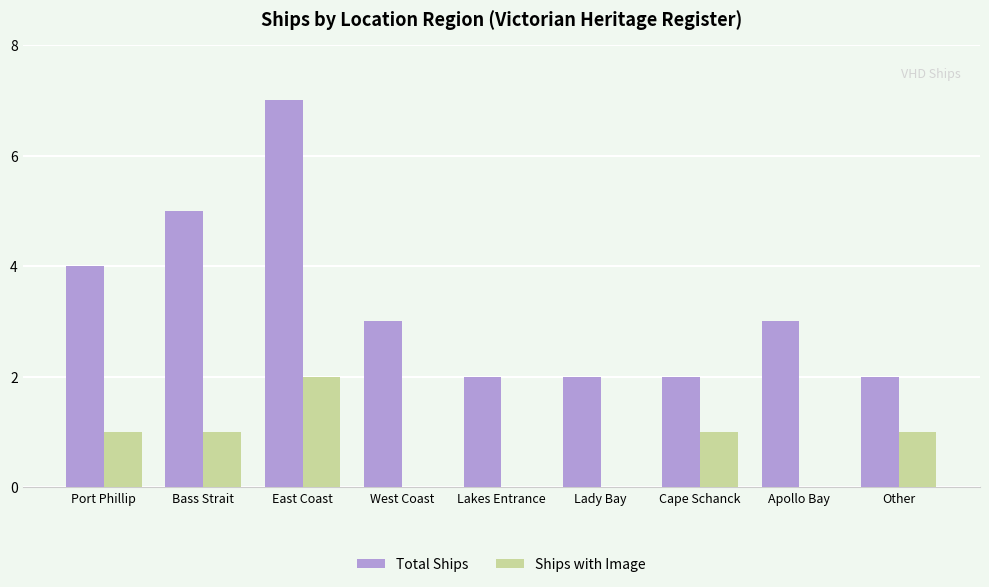

What is the sum of the Total Ships values at Lady Bay and Apollo Bay?

5